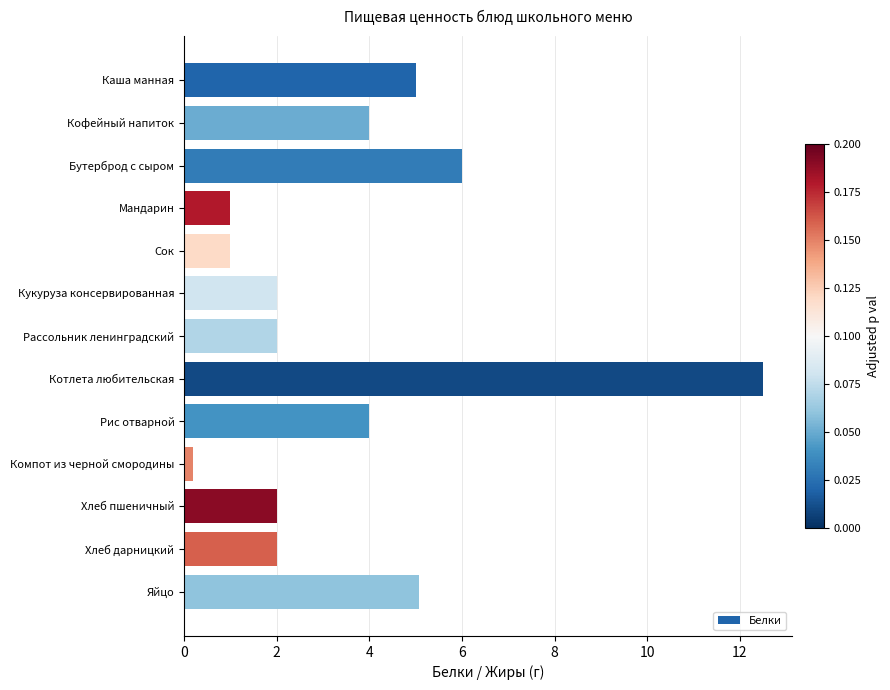

Does the chart contain any negative values?

No